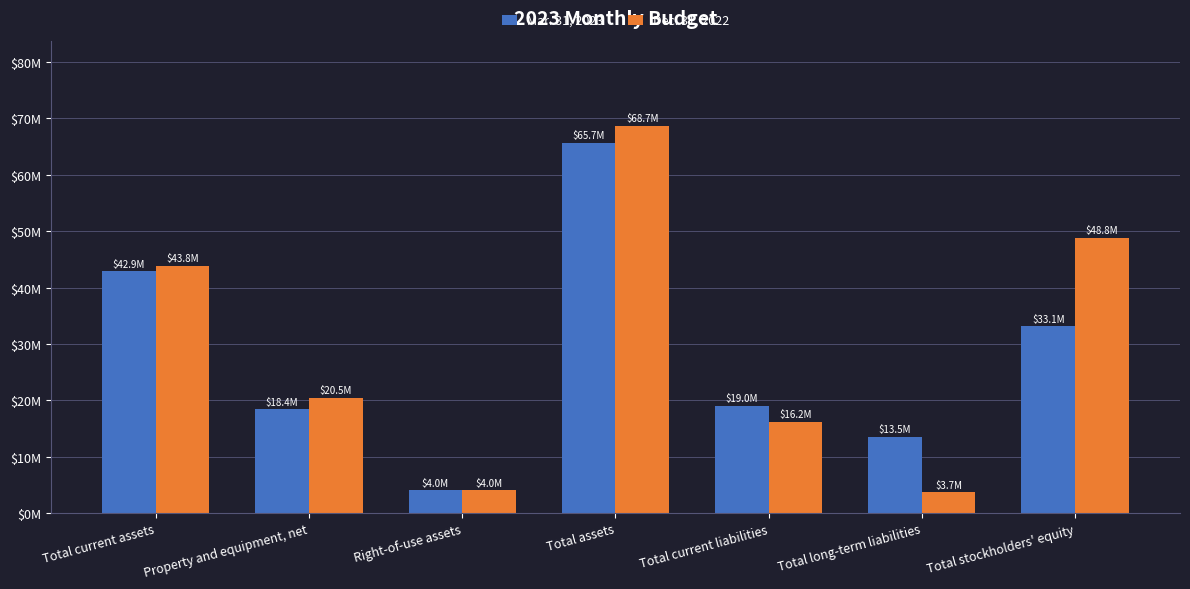

At which category is the sum across all series the highest?

Total assets